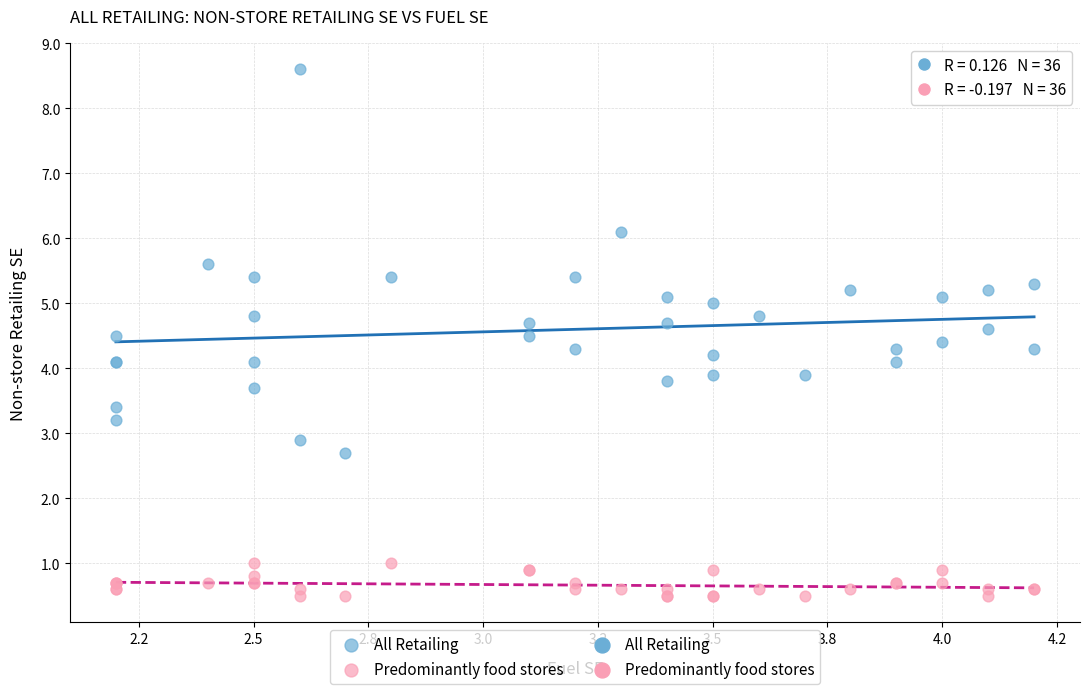

What is the X range (max minus min) for the scatter plot?

2.0